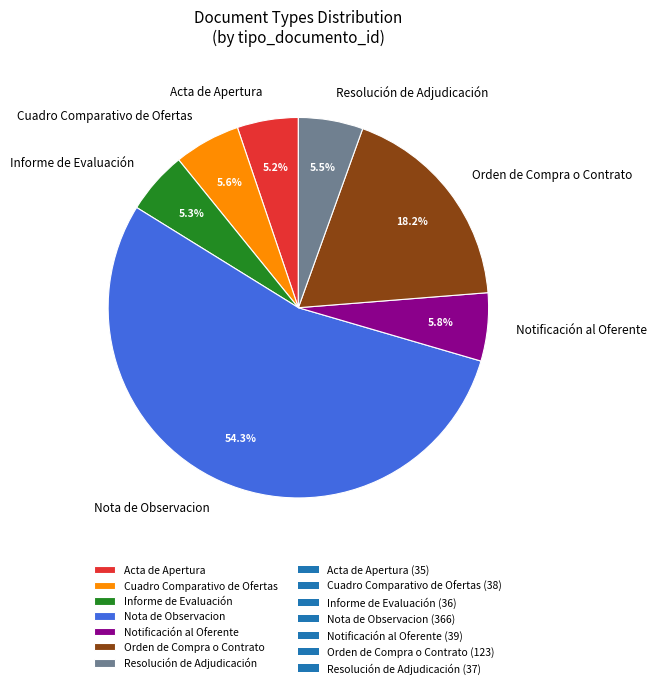

The Cuadro Comparativo de Ofertas slice represents 6% of the pie. True or false?

True